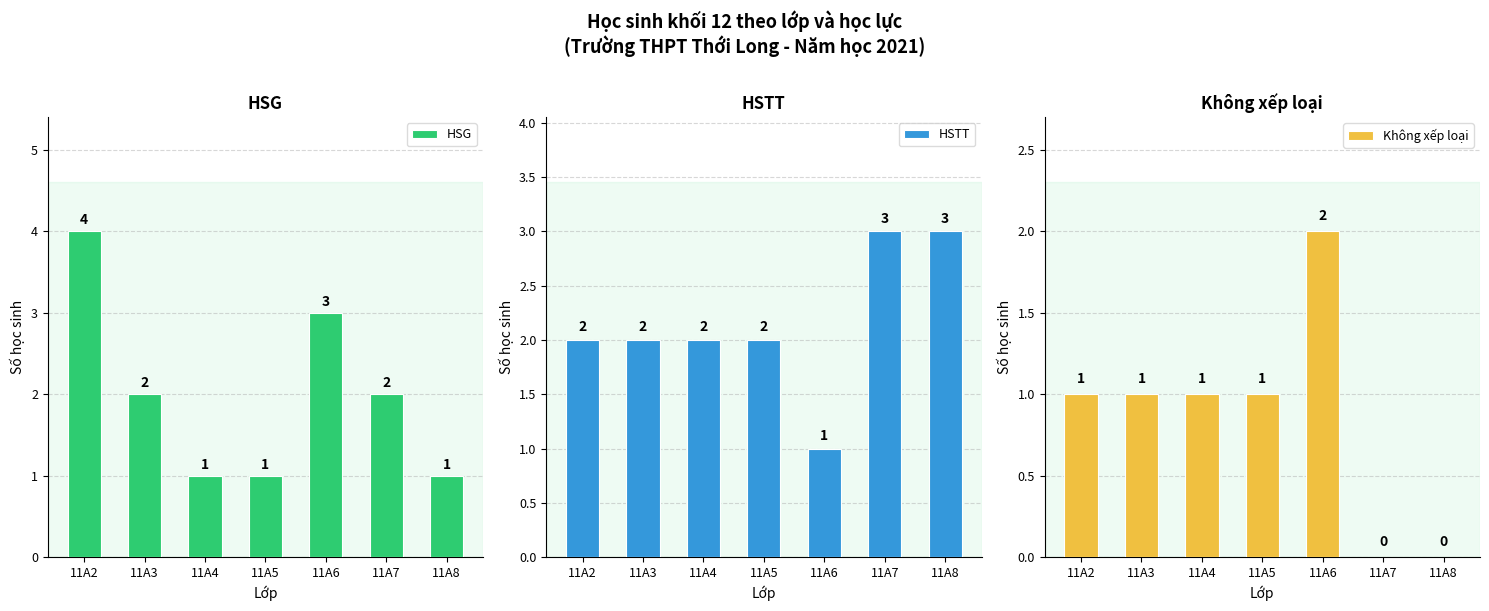

At which category is the sum across all series the highest?

11A2